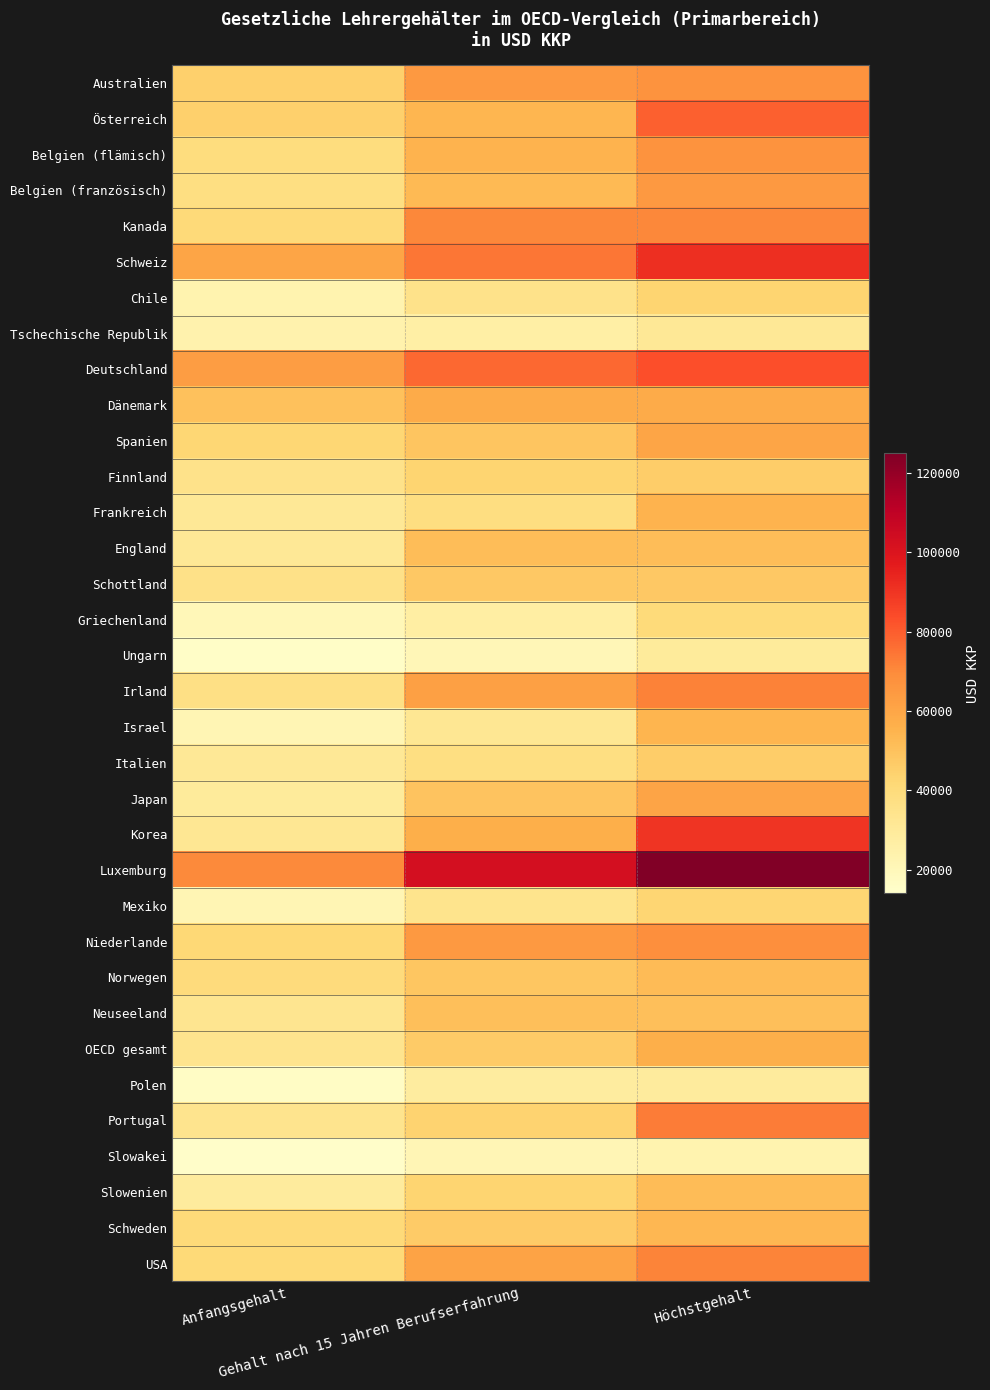

What is the total value across all series at Gehalt nach 15 Jahren Berufserfahrung?

1675885.1